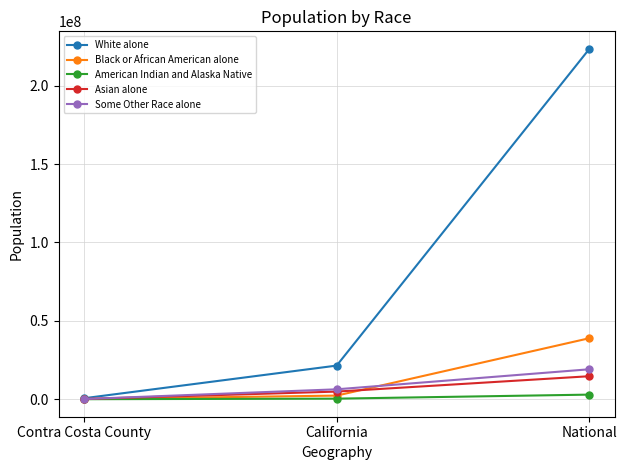

What is the label of the 3rd point from the left?

National